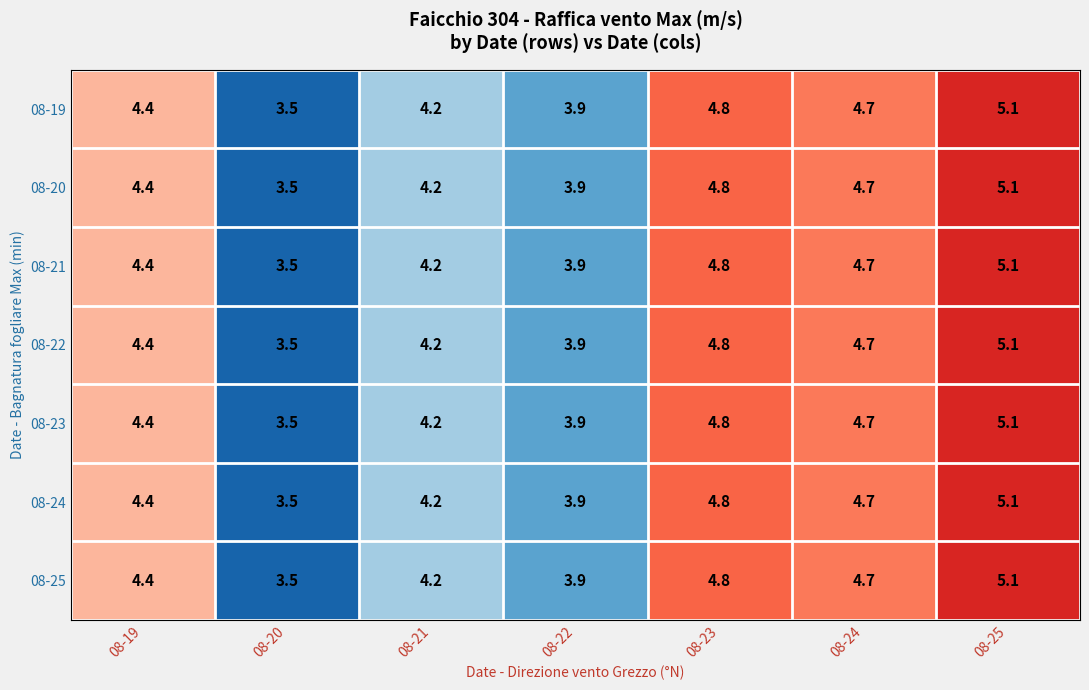

How many series are shown in this chart?

7